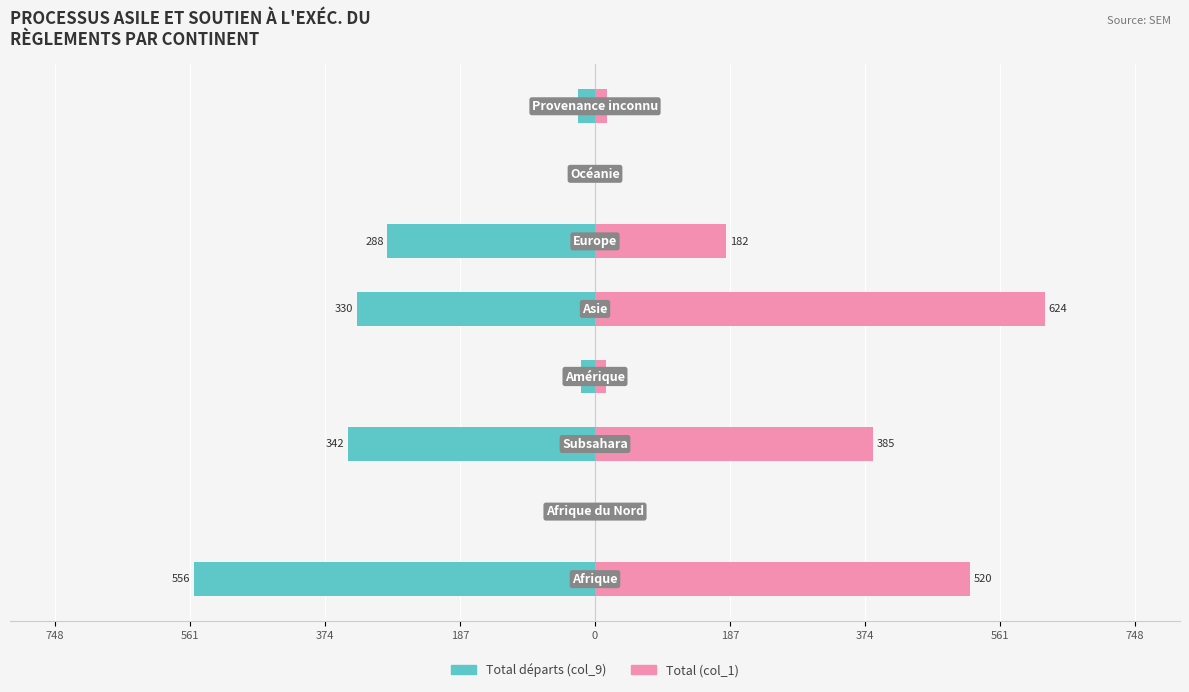

How many data points in Total (col_1) are less than 182?

4